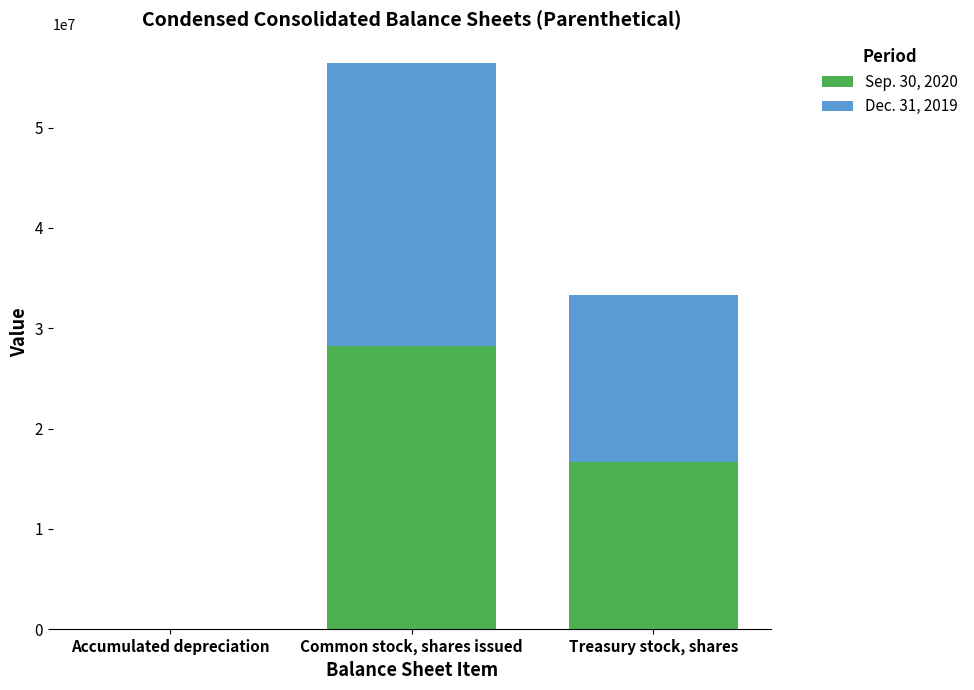

The value of Sep. 30, 2020 at Common stock, shares issued is 12054529. True or false?

False